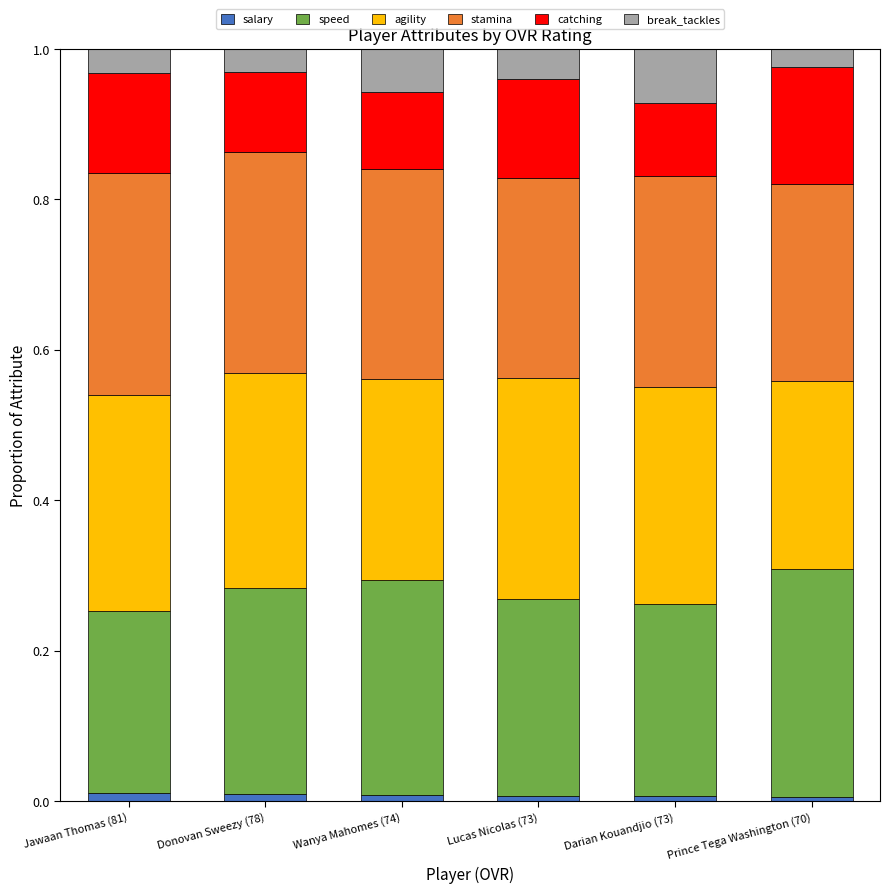

List the labels in order of catching value, largest first.

Prince Tega Washington (70), Jawaan Thomas (81), Lucas Nicolas (73), Donovan Sweezy (78), Wanya Mahomes (74), Darian Kouandjio (73)